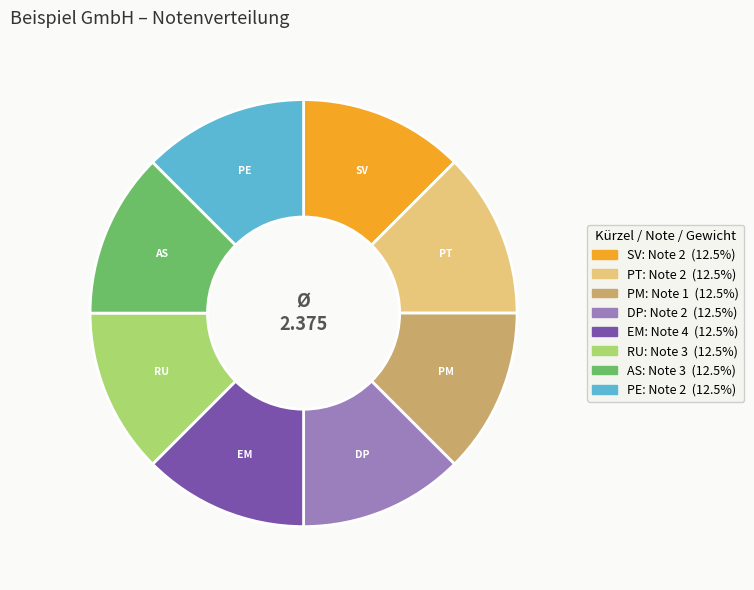

Does AS represent more than half of the total?

No